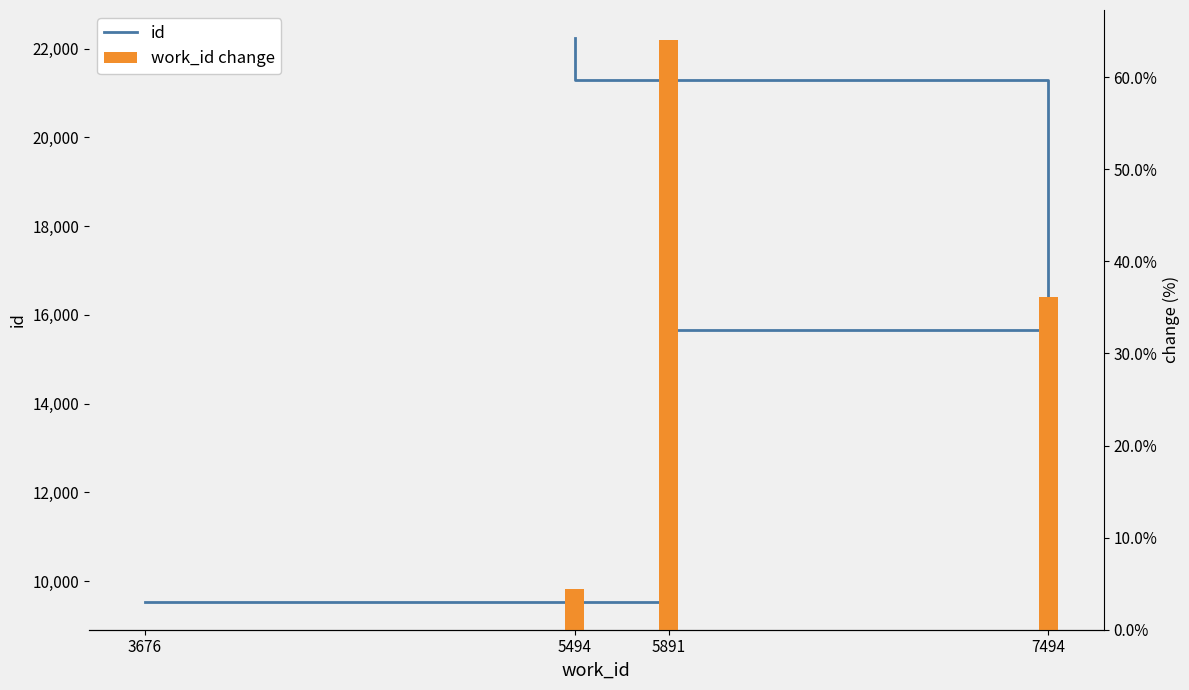

Reading left to right, what are all the values shown in this chart?

id: 3676=9537.0	5891=15648.0	7494=21293.0	5494=22235.0
work_id change: 3676=0.0	5891=64.1	7494=36.1	5494=4.4